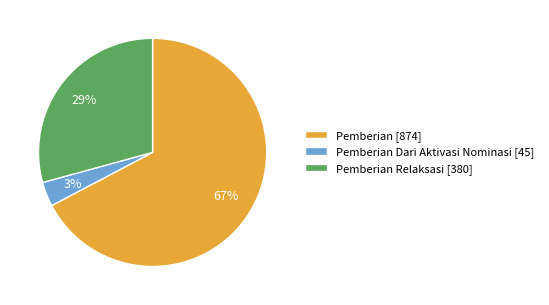

Approximately how many times larger is the value at Pemberian [874] compared to Pemberian Relaksasi [380]?

2.3